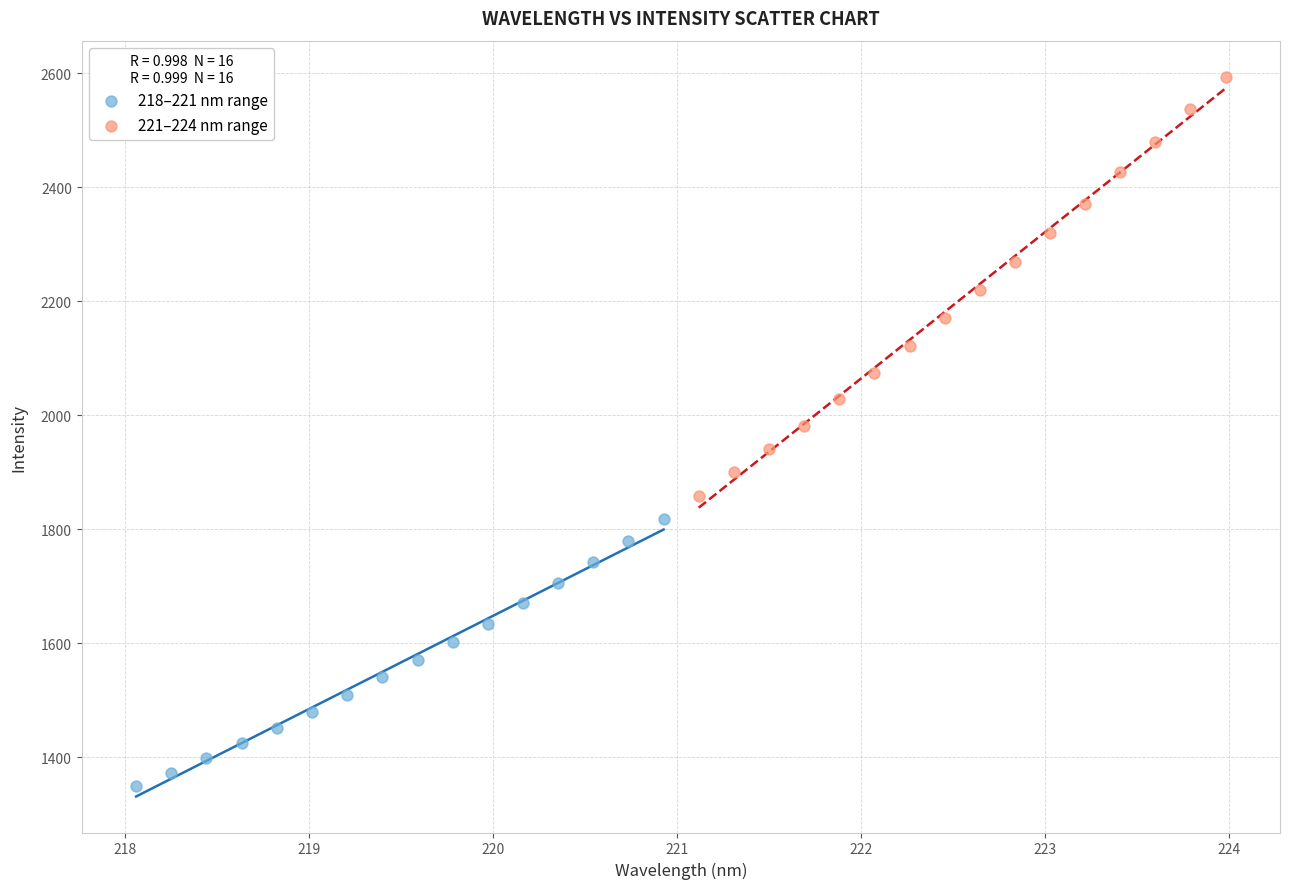

Which series reaches the minimum Y coordinate?

218–221 nm range